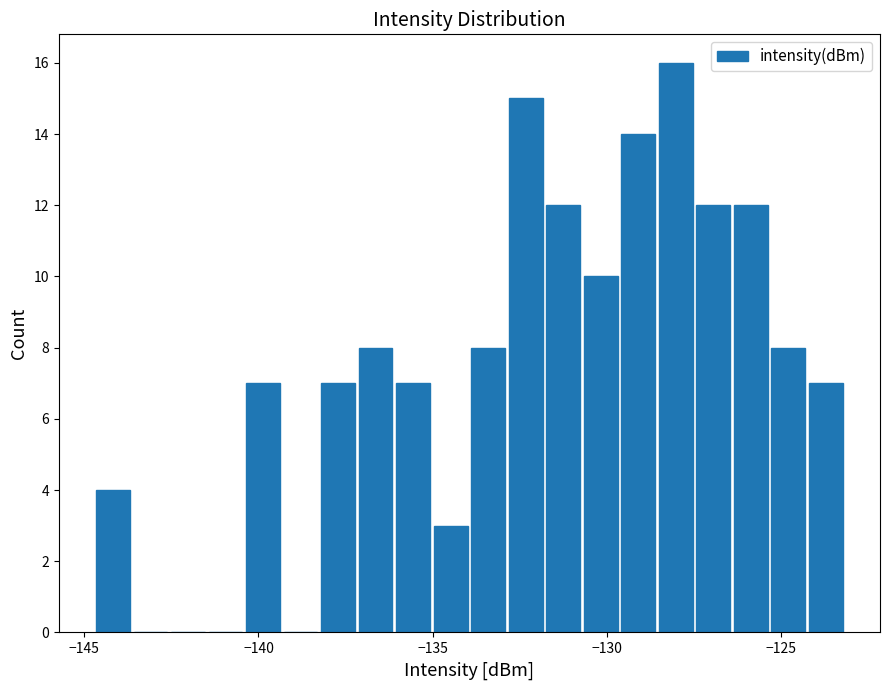

Read against the x-axis, roughly where is the centre of the tallest bar?

-128.0